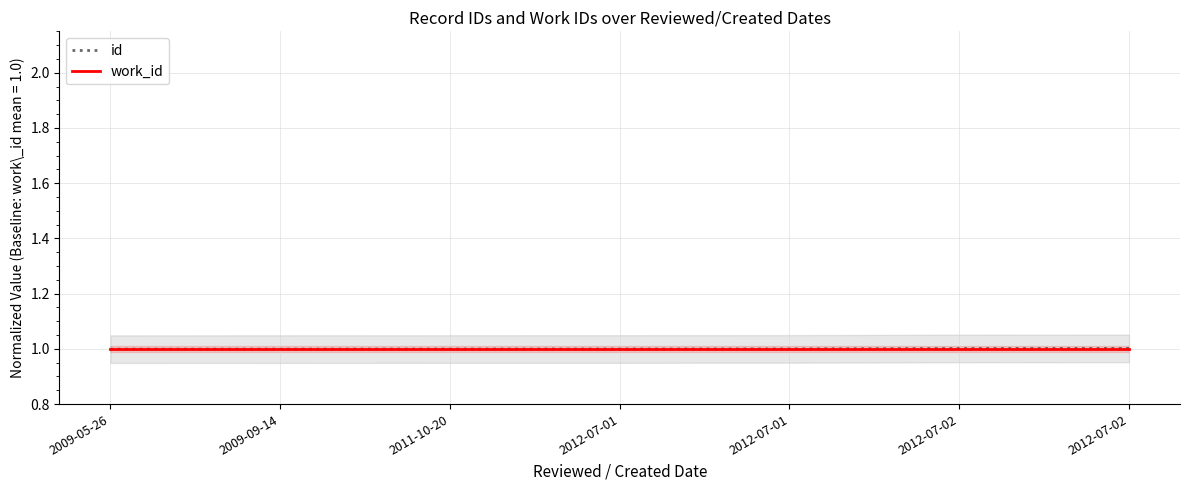

What is the label of the 6th point from the right?

2009-09-14